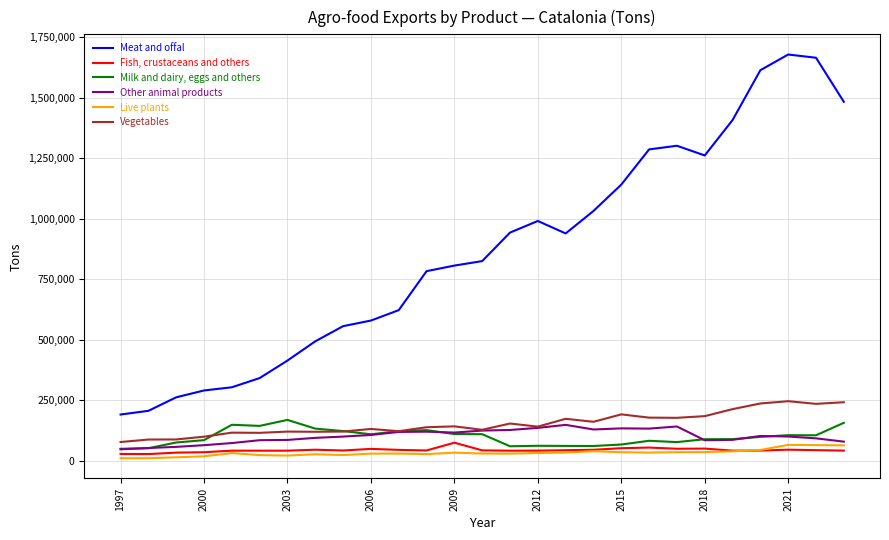

True or false: Vegetables and Milk and dairy, eggs and others cross at least once.

True